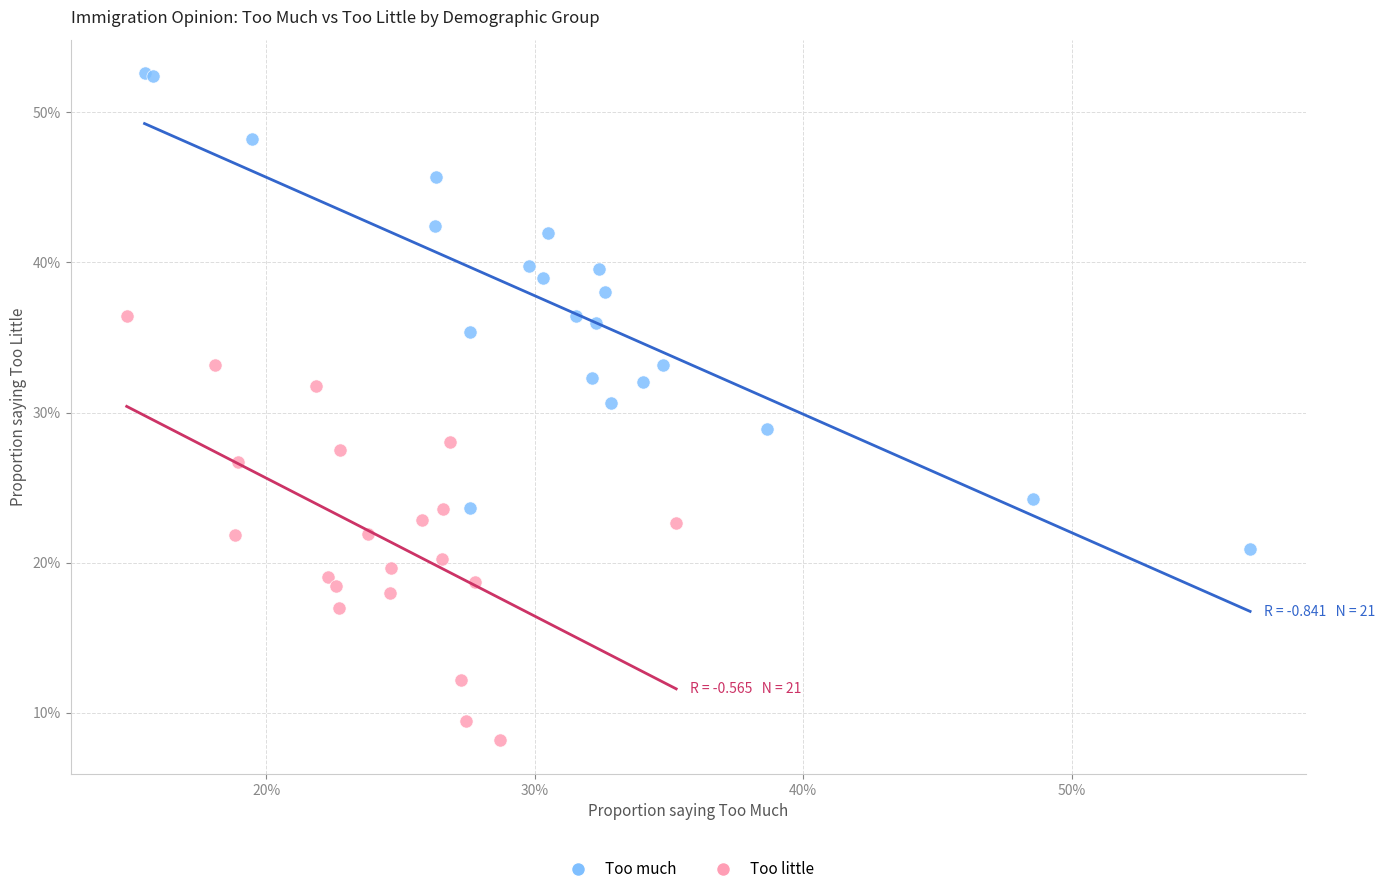

Which series reaches the minimum Y coordinate?

Too little